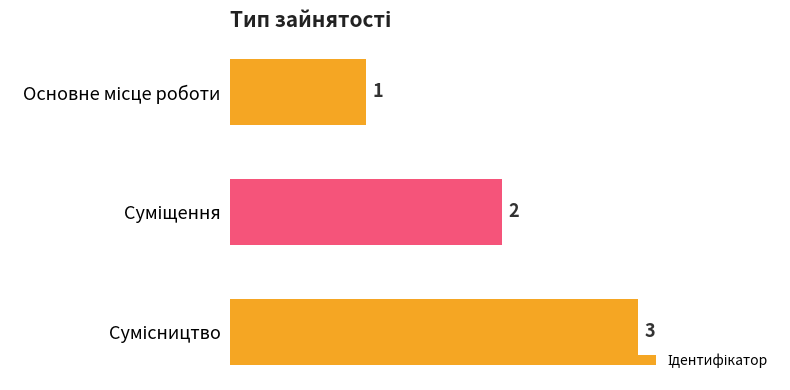

What is the maximum value shown in the chart?

3